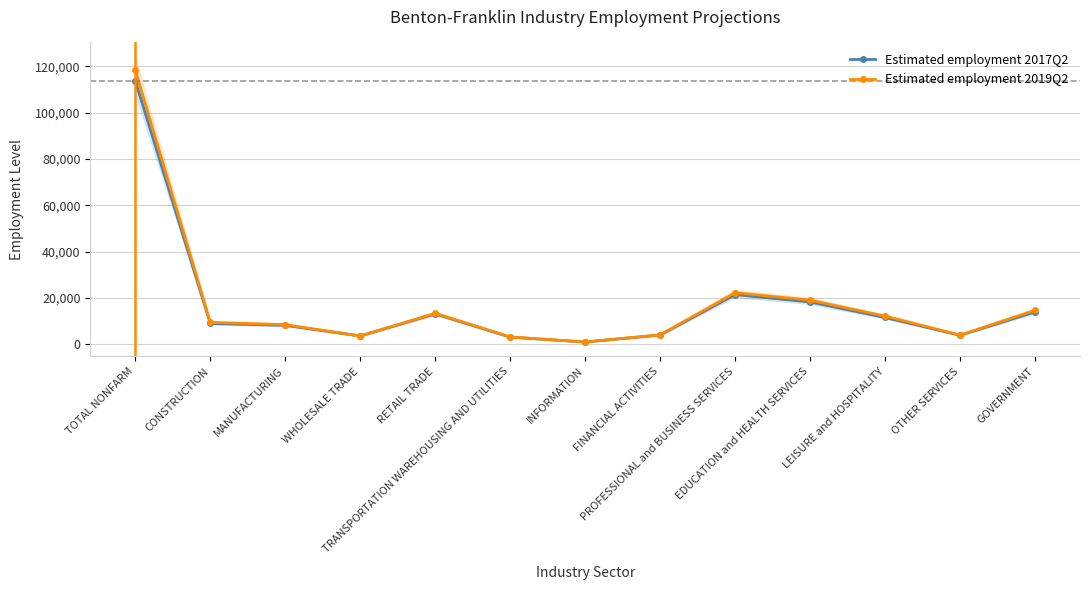

What is the sum of all Estimated employment 2017Q2 values?

223900